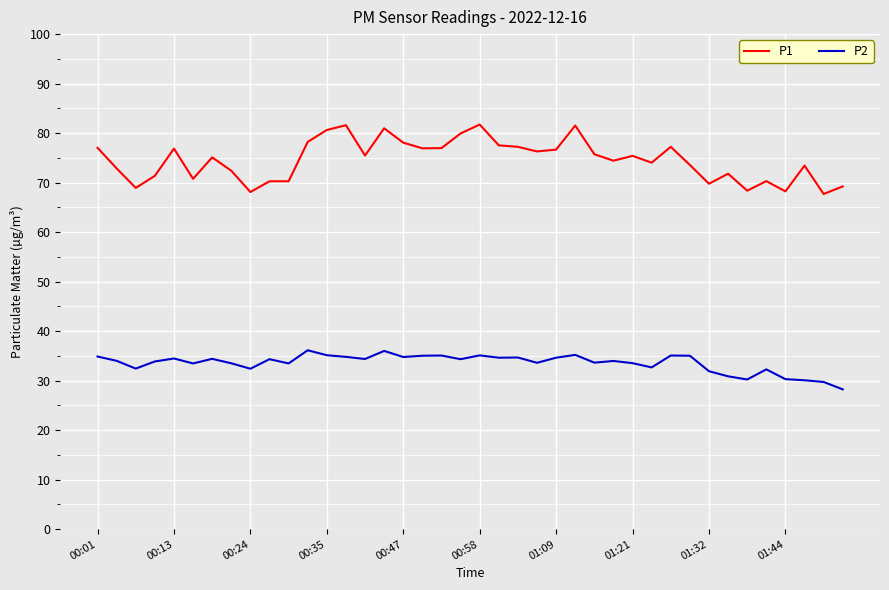

How many lines are shown in the chart?

2